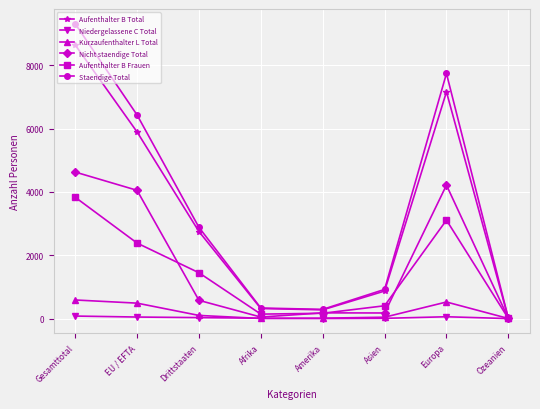

What is the difference between the maximum and second lowest values in the Aufenthalter B Total series?

8372